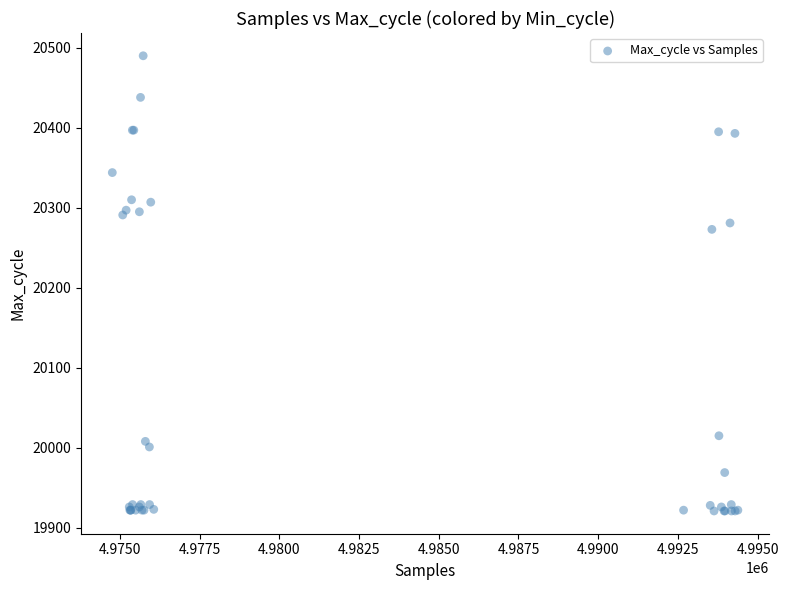

What Y value in the scatter plot is closest to 20205?

20273